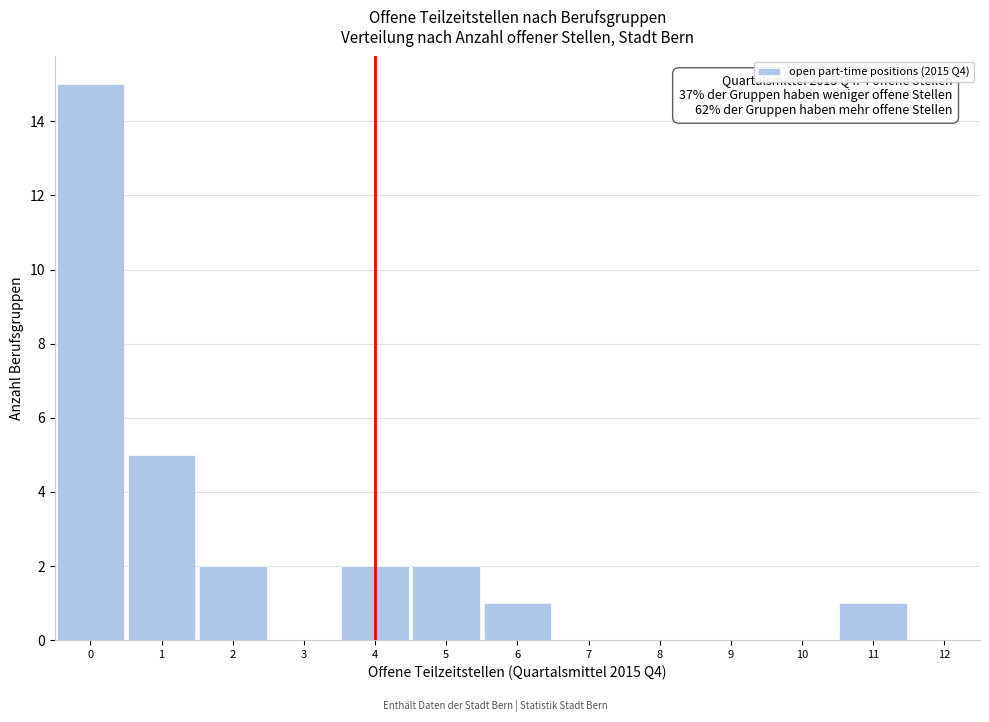

Over which range of the x-axis is the bar tallest?

-0.5 to 0.5